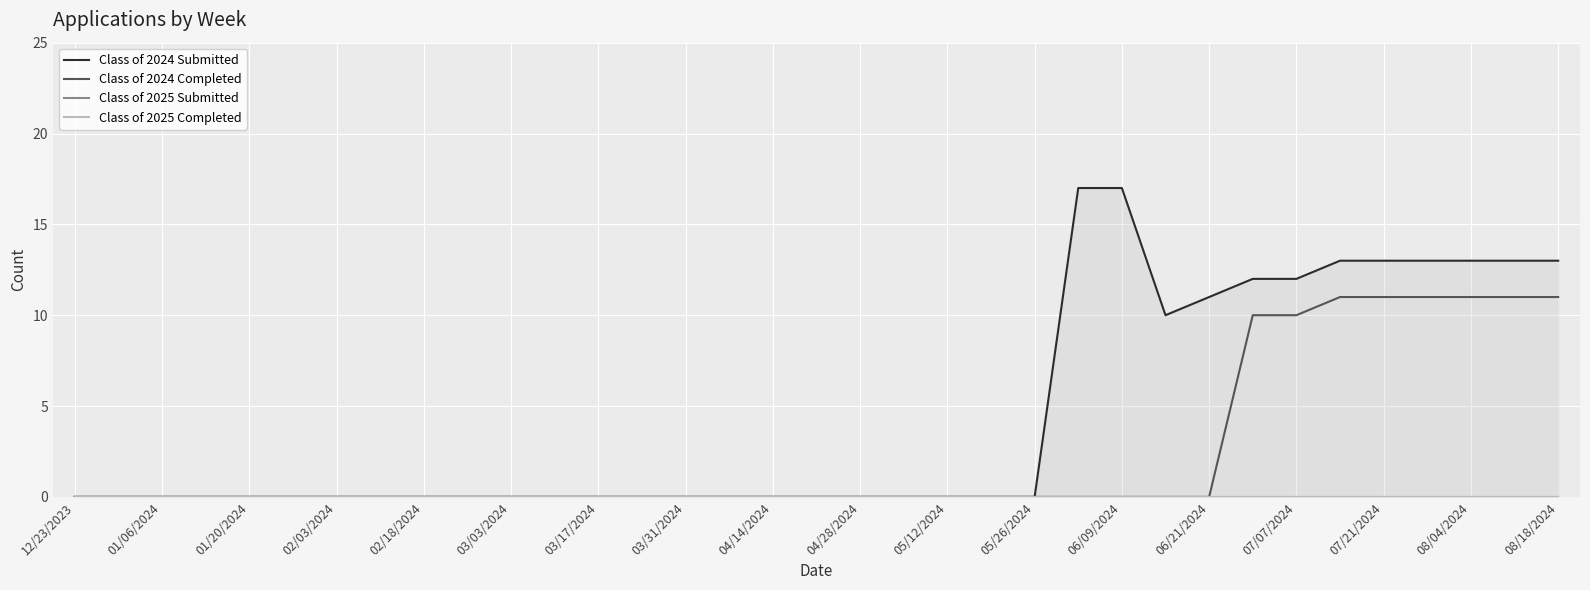

Which series has the widest spread of values?

Class of 2024 Submitted